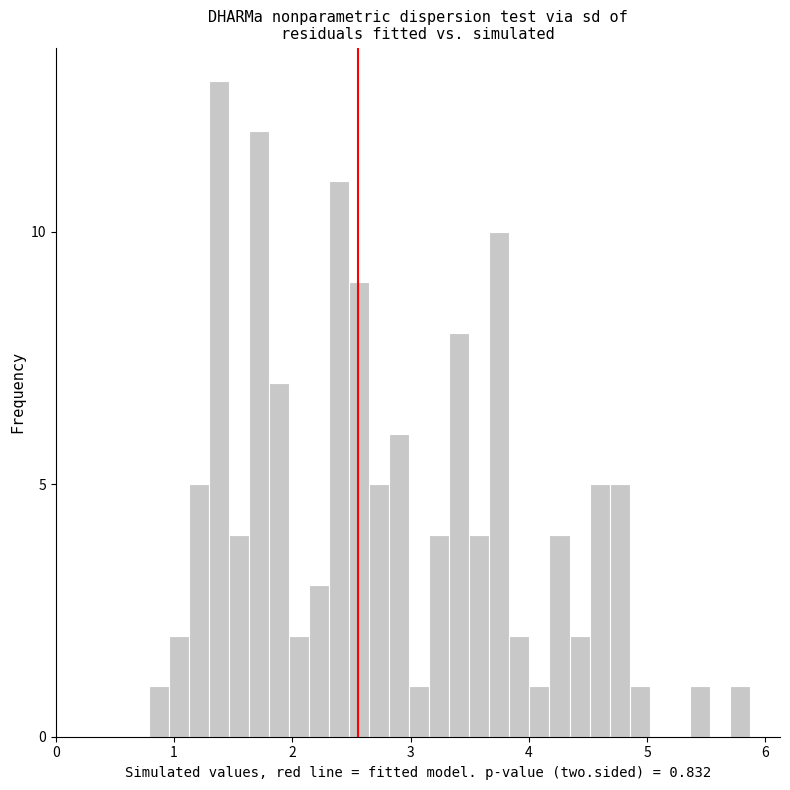

Around what value on the x-axis is the tallest bar? Give the approximate position of its centre, as read against the axis.

1.4